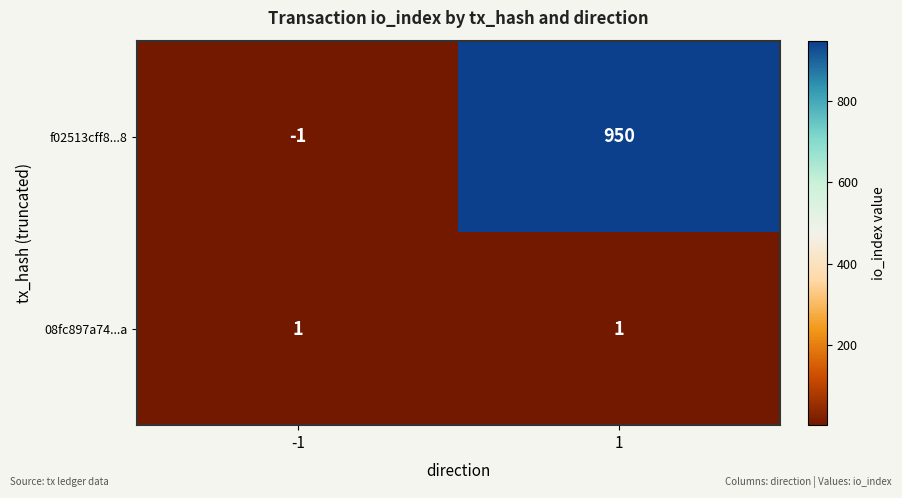

What is the difference between the maximum and minimum values in the f02513cff8...8 series?

951